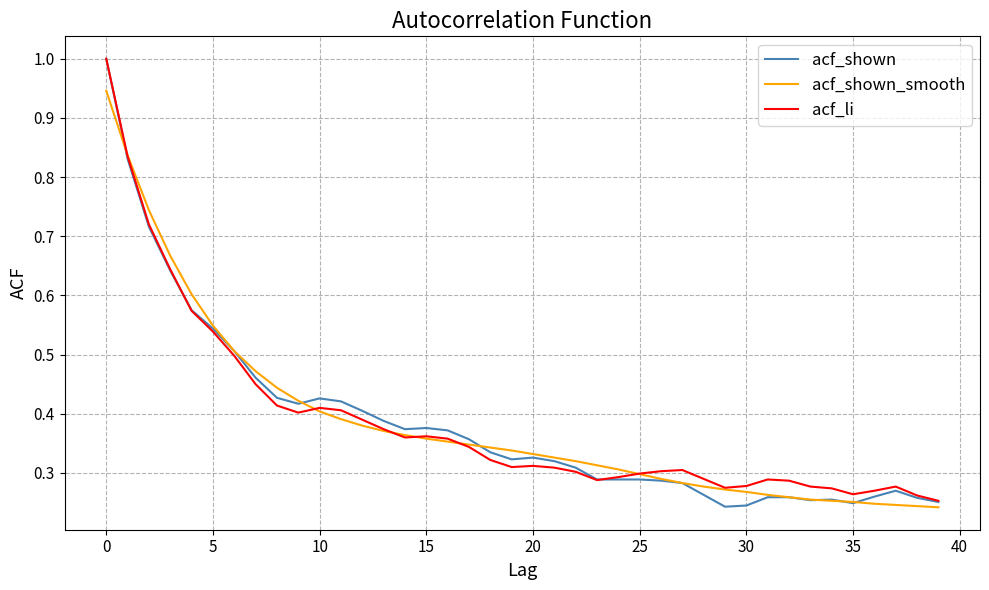

What is the maximum value shown in the chart?

1.0